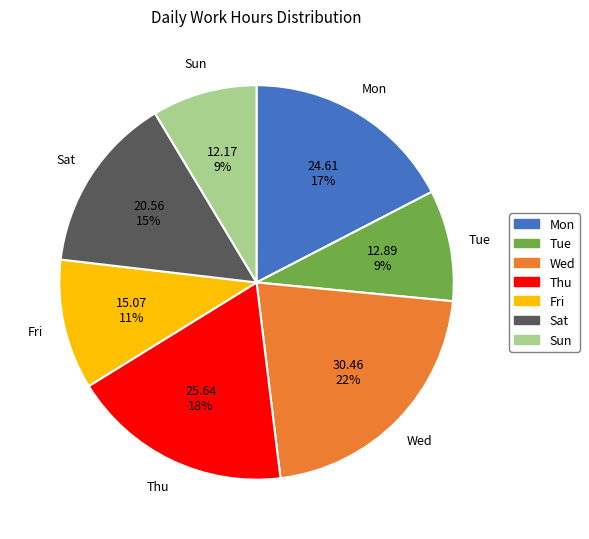

Is it true that Mon is 17% of the pie?

True